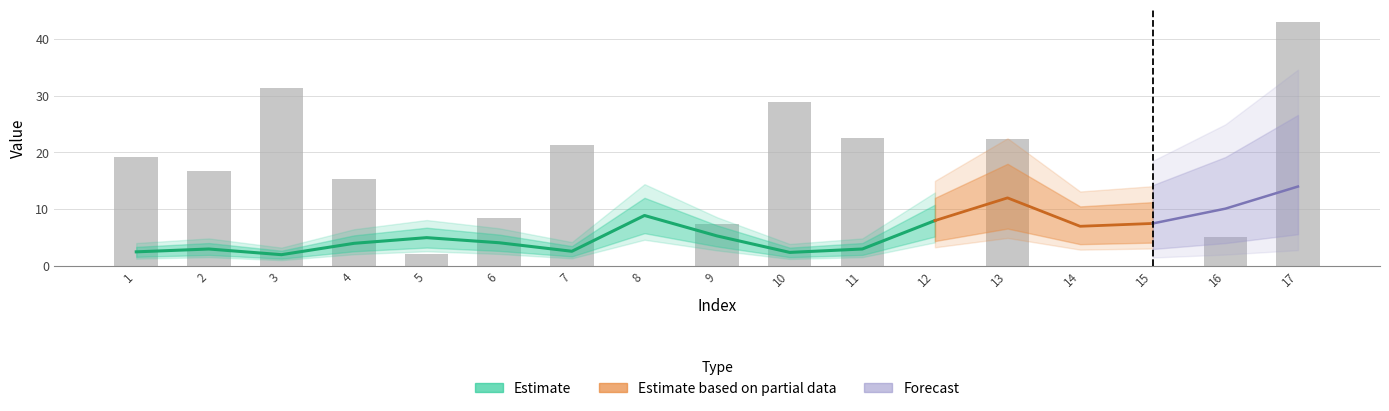

True or false: the data shows 28.9 at 10.

True